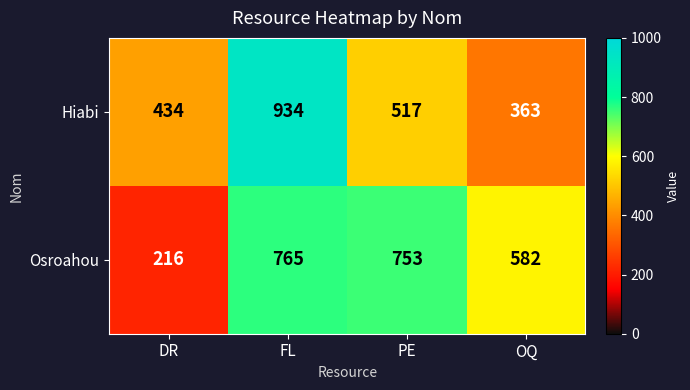

Reading right to left, list all the values displayed in this chart.

Hiabi: 363	517	934	434
Osroahou: 582	753	765	216